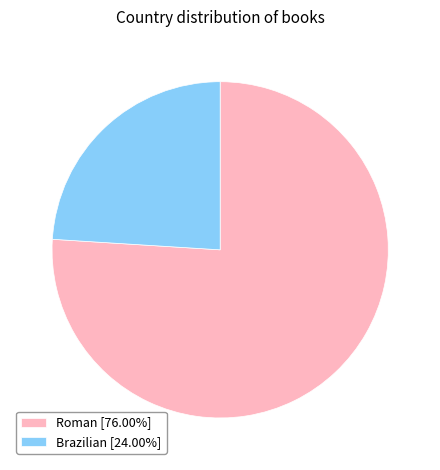

Does Roman account for over 50% of the chart?

Yes